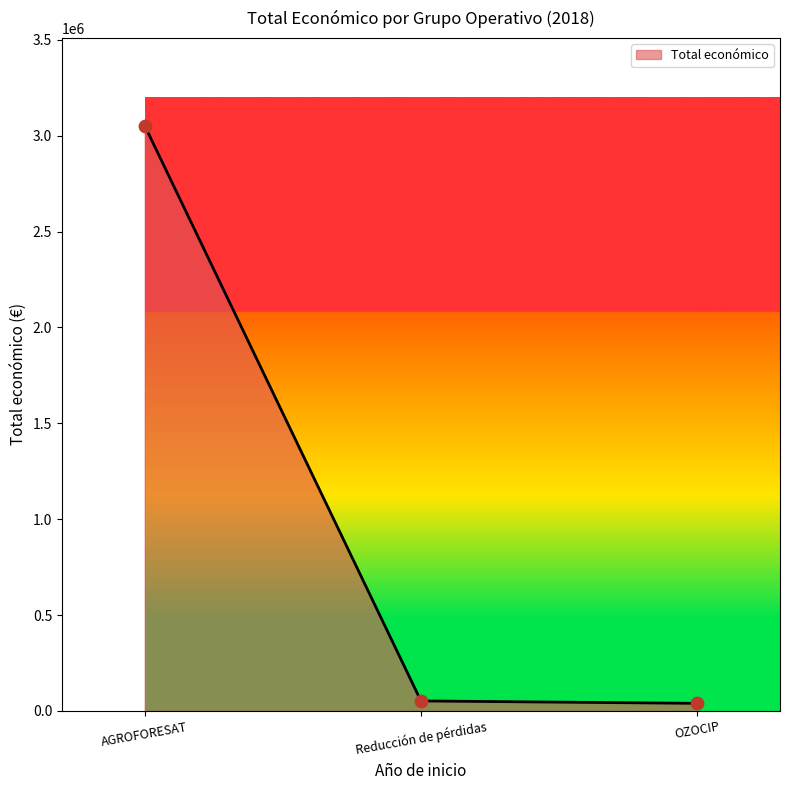

Which has a higher value, AGROFORESAT or OZOCIP?

AGROFORESAT